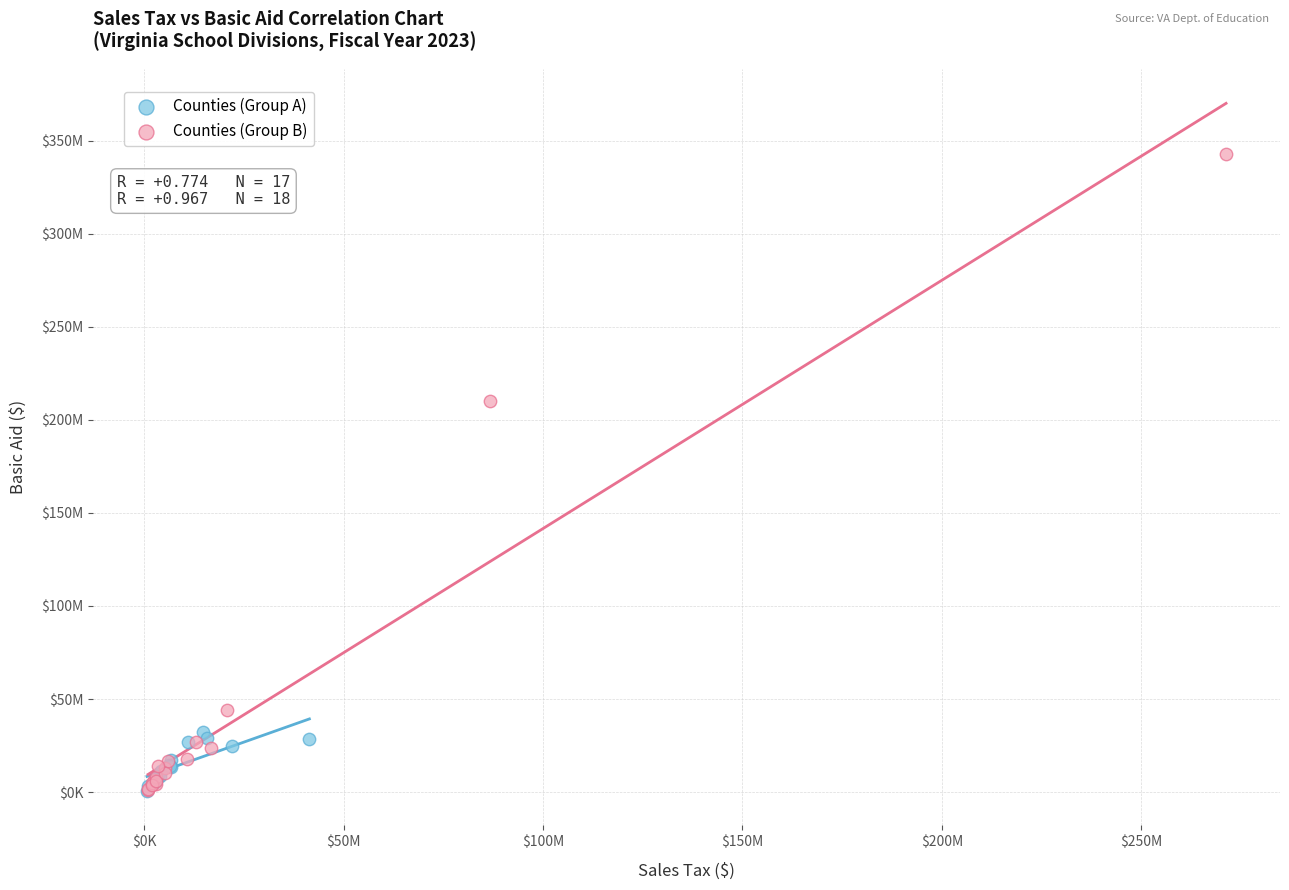

Which series contains the highest Y value?

Counties (Group B)